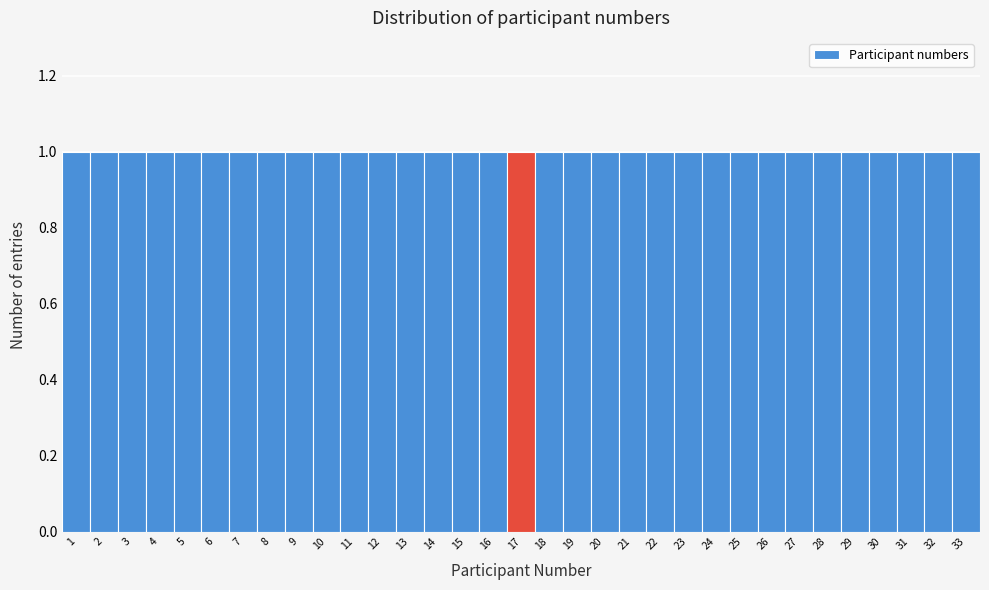

Reading left to right, transcribe this chart: for each bar, give the range it covers on the x-axis and its height. The values are not printed on the chart, so give them approximately, as read against the axis.

0.5 to 1.5: 1
1.5 to 2.5: 1
2.5 to 3.5: 1
3.5 to 4.5: 1
4.5 to 5.5: 1
5.5 to 6.5: 1
6.5 to 7.5: 1
7.5 to 8.5: 1
8.5 to 9.5: 1
9.5 to 10.5: 1
10.5 to 11.5: 1
11.5 to 12.5: 1
12.5 to 13.5: 1
13.5 to 14.5: 1
14.5 to 15.5: 1
15.5 to 16.5: 1
16.5 to 17.5: 1
17.5 to 18.5: 1
18.5 to 19.5: 1
19.5 to 20.5: 1
20.5 to 21.5: 1
21.5 to 22.5: 1
22.5 to 23.5: 1
23.5 to 24.5: 1
24.5 to 25.5: 1
25.5 to 26.5: 1
26.5 to 27.5: 1
27.5 to 28.5: 1
28.5 to 29.5: 1
29.5 to 30.5: 1
30.5 to 31.5: 1
31.5 to 32.5: 1
32.5 to 33.5: 1